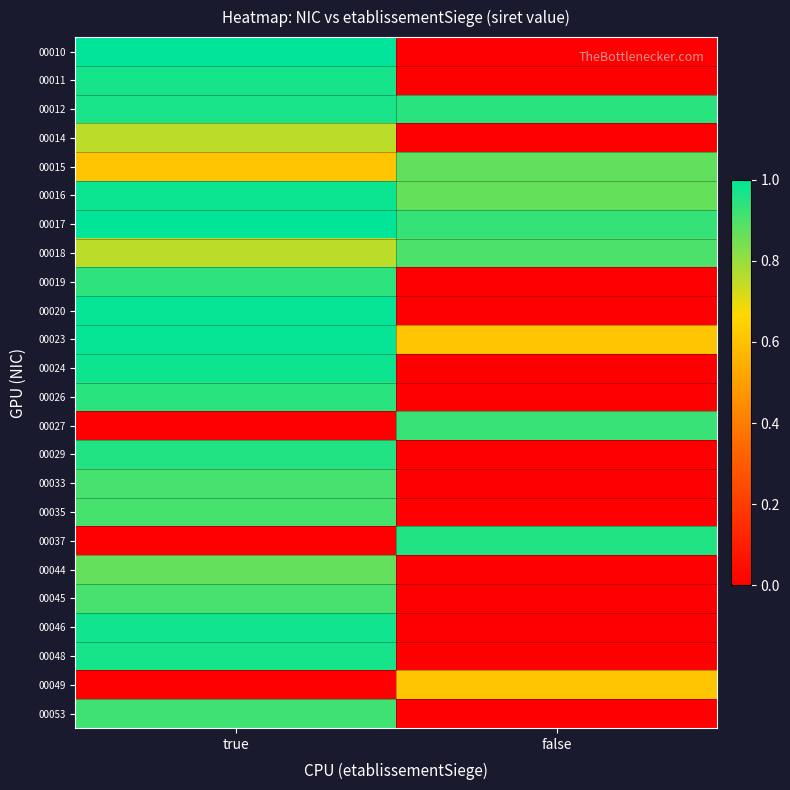

Which series changed the most between true and false?

00010